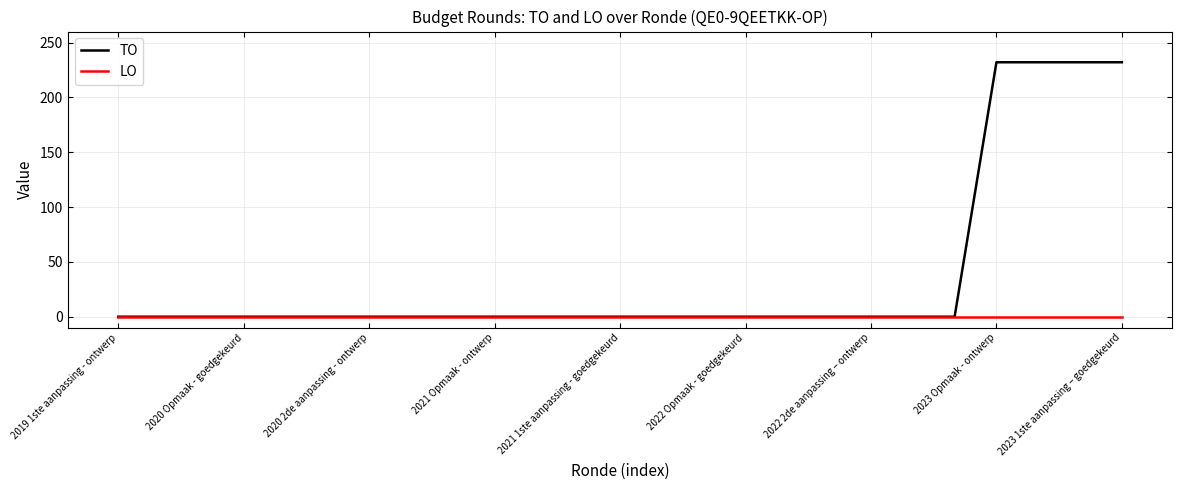

Reading left to right, list all the values displayed in this chart.

TO: 0	0	0	0	0	0	0	0	0	0	0	0	0	0	0	0	0	0	0	0	0	232	232	232	232
LO: 0	0	0	0	0	0	0	0	0	0	0	0	0	0	0	0	0	0	0	0	0	0	0	0	0